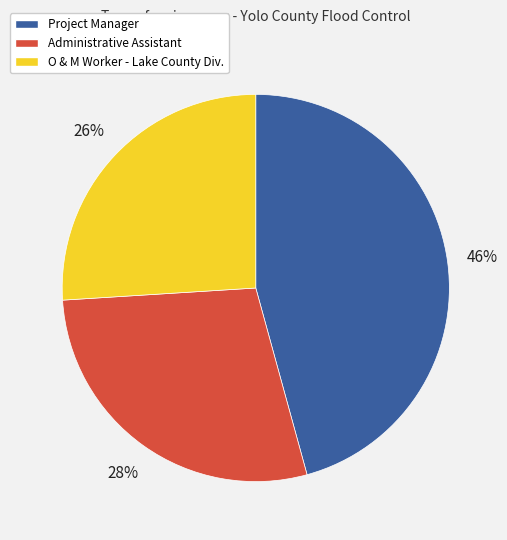

Is there a majority slice in this chart?

No